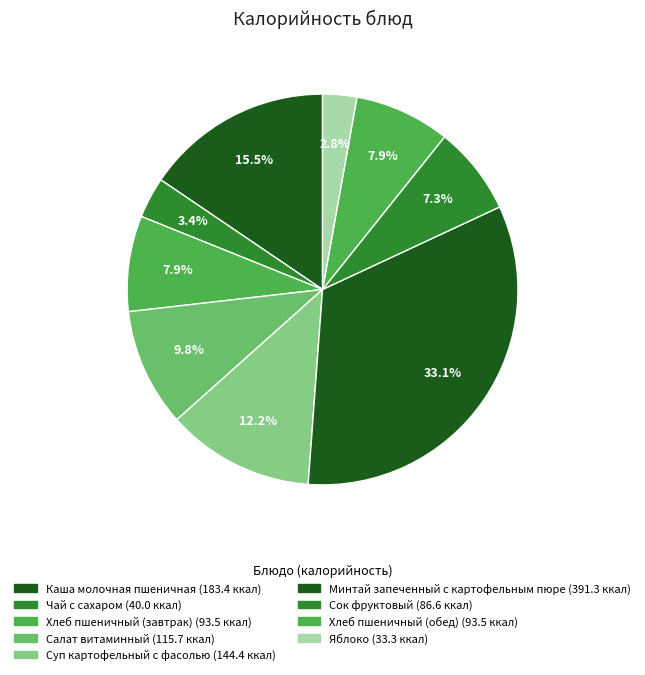

What percentage do Суп картофельный с фасолью and Сок фруктовый together represent?

19.5%